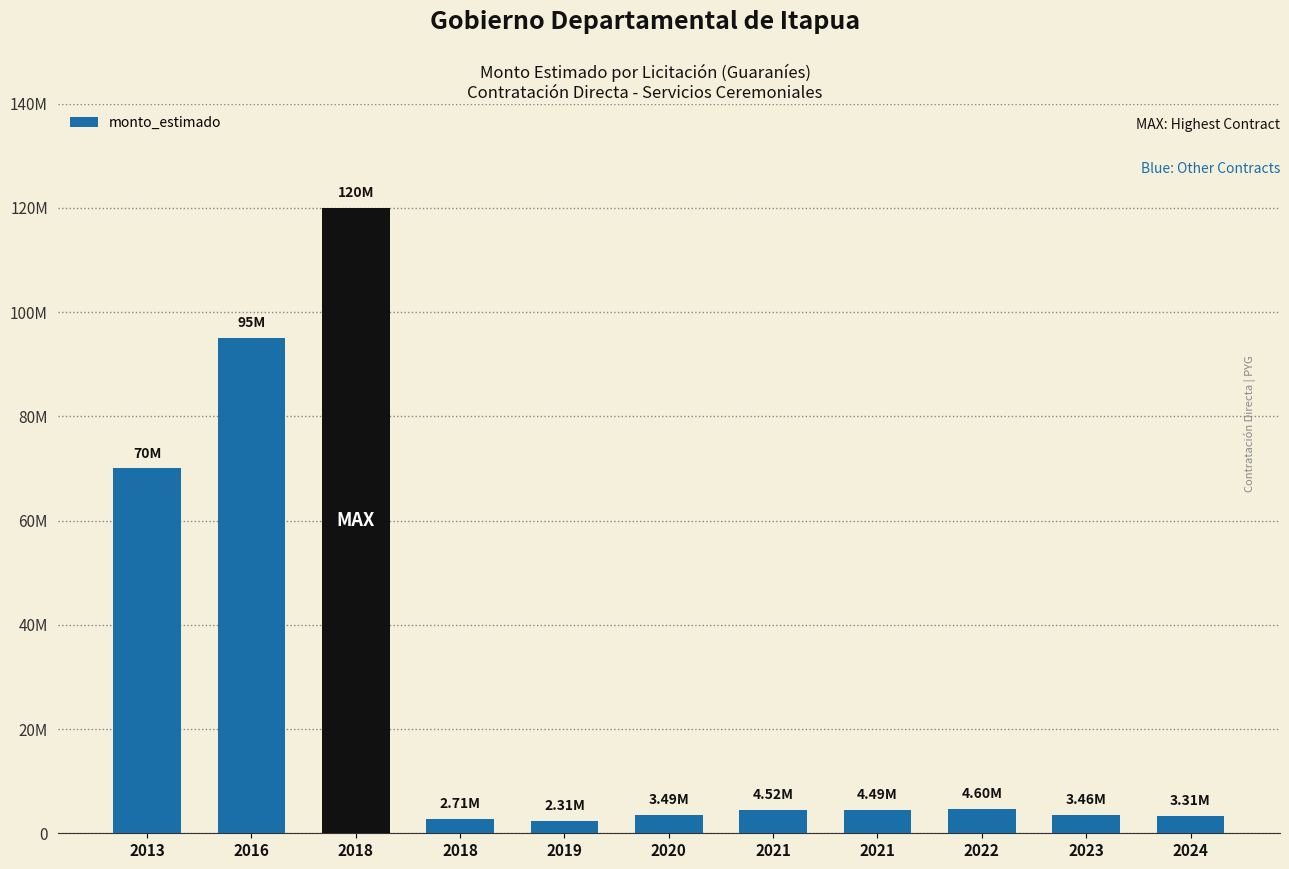

Reading right to left, extract all data points from this chart.

3313332	3458000	4602921	4485667	4522334	3487000	2314500	2714400	119892800	95000000	70000000